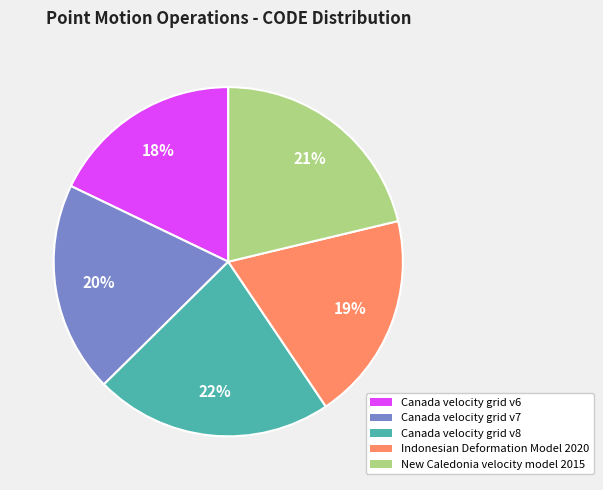

To the nearest percent, what is the difference between the largest and smallest slice percentages?

4%